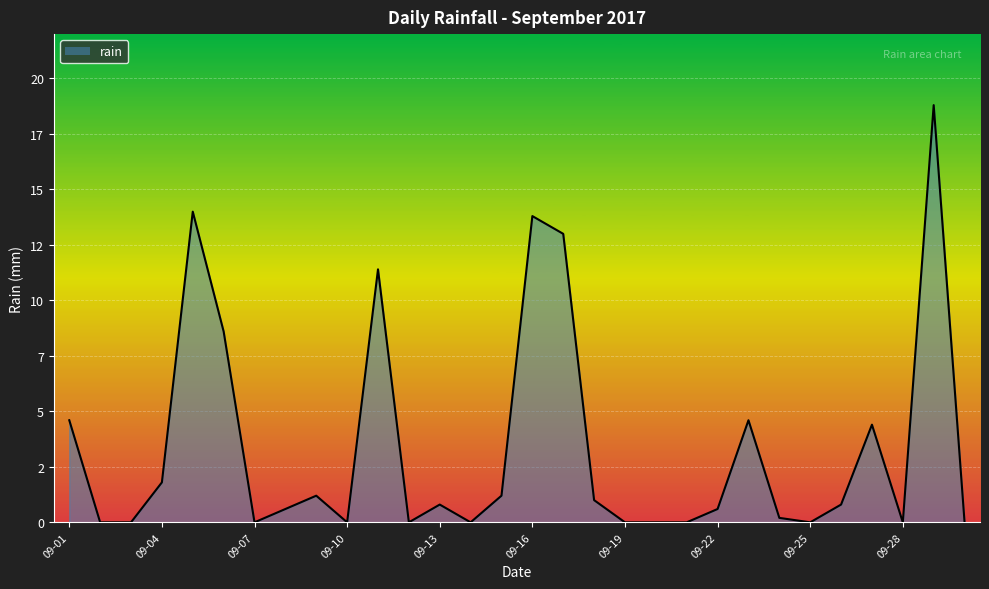

Does the chart display data point markers on the line(s)?

No